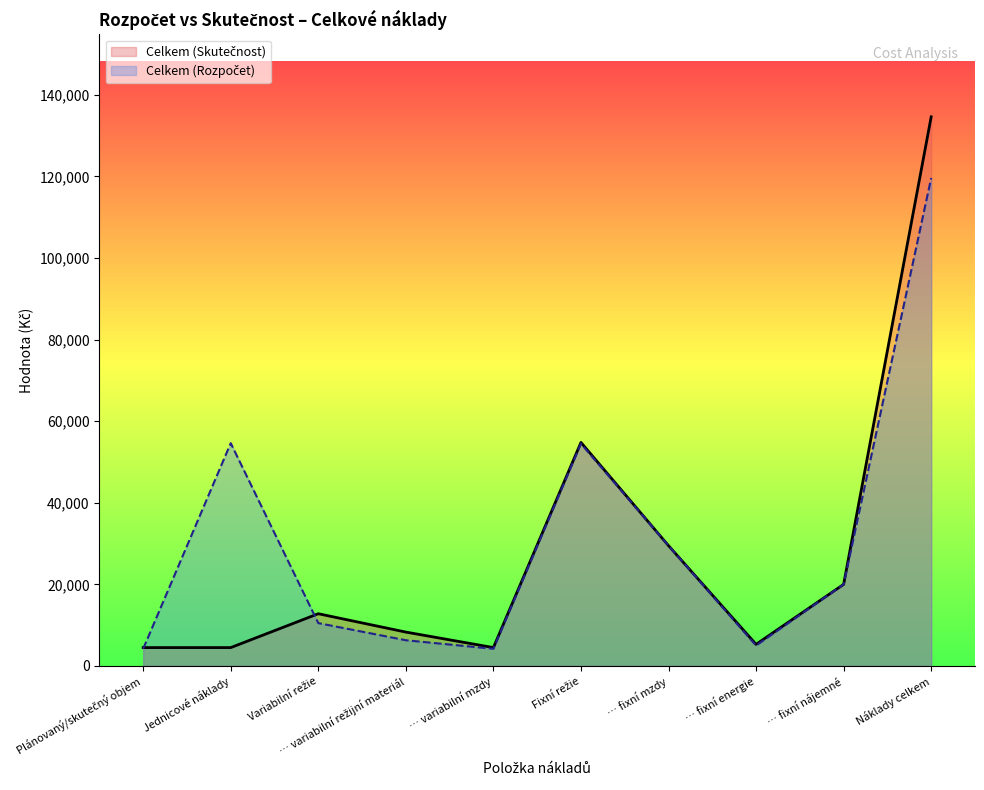

What is the greatest value displayed?

134580